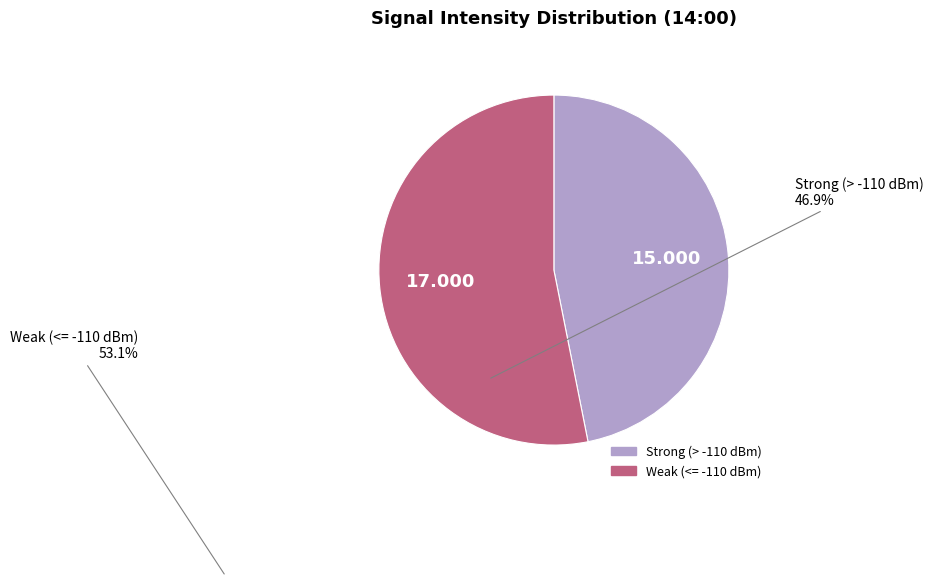

Is there any slice that represents more than half of the pie?

Yes